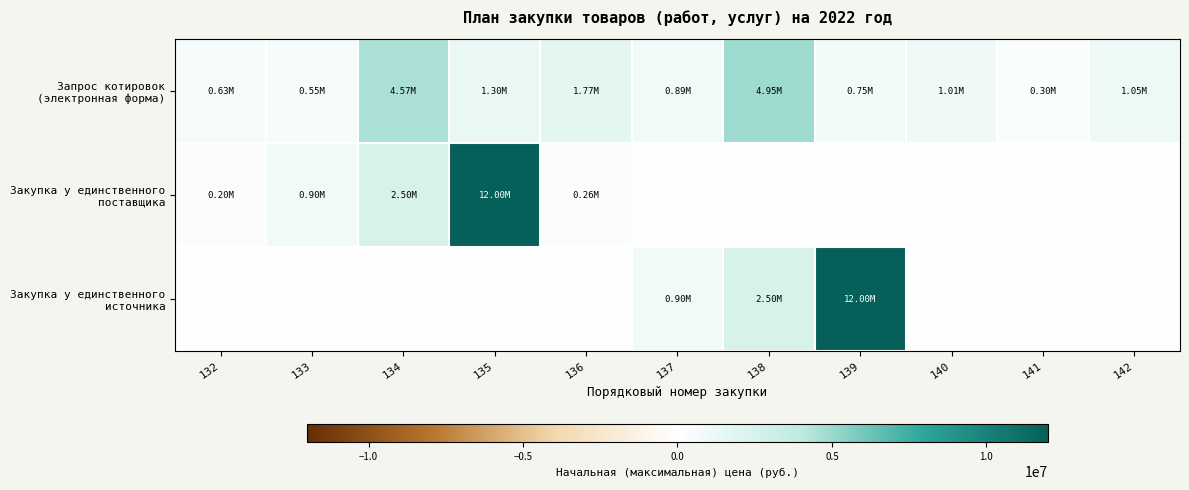

At which category does the chart reach its minimum across all series?

137